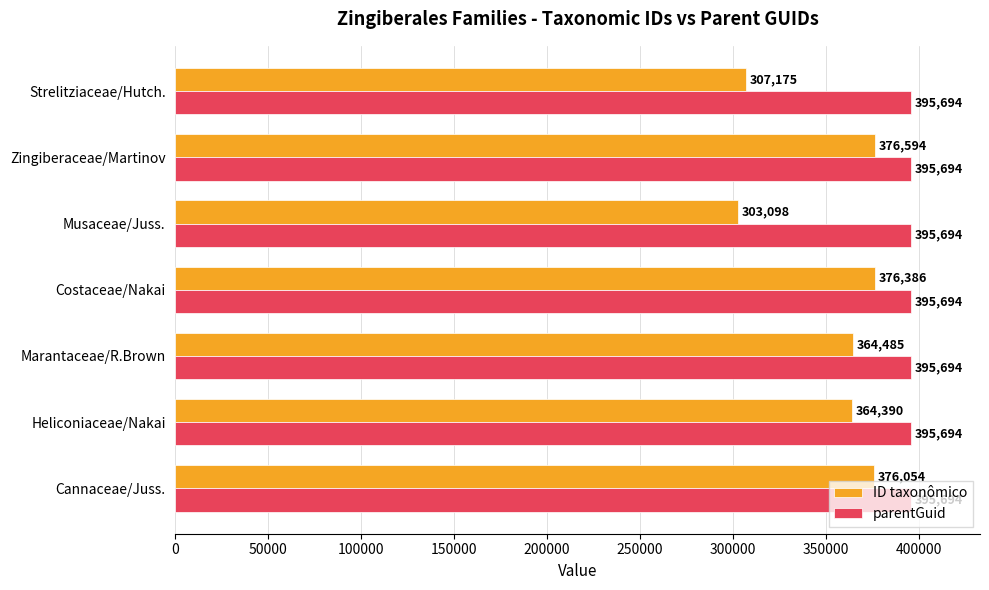

What is the lowest value of the parentGuid series?

395694